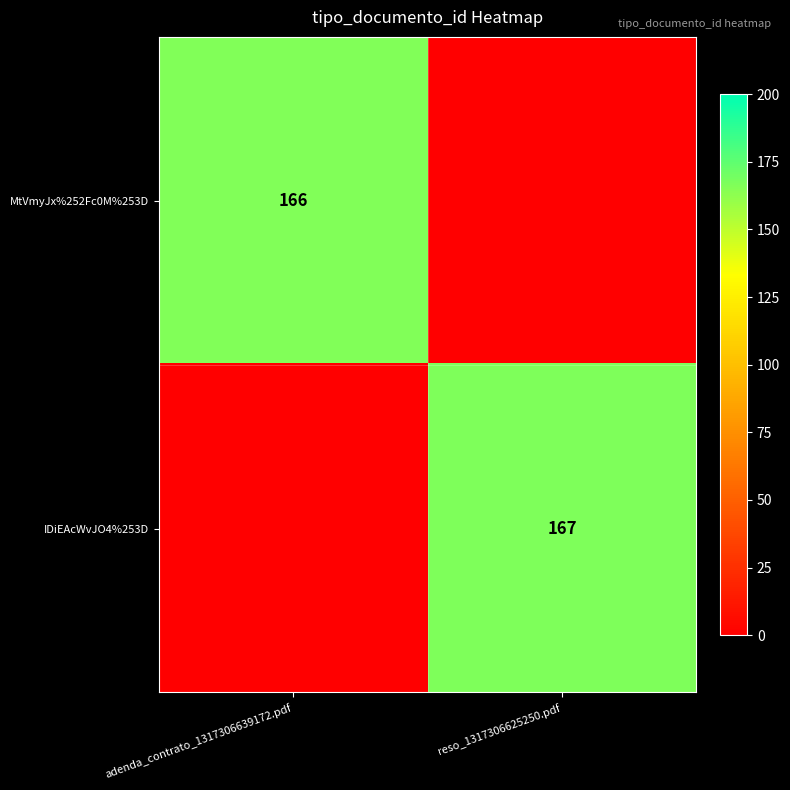

Is it true that IDiEAcWvJO4%253D equals 167 at reso_1317306625250.pdf?

True